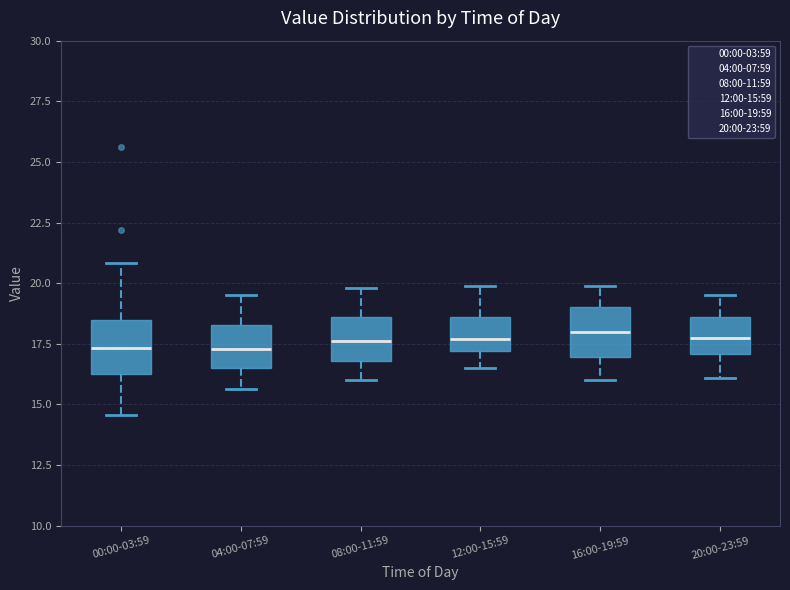

Reading left to right, transcribe this box plot: for each box, give where its median line is, the range the box spans, and where its two whiskers end, as read against the y-axis. The values are not printed on the chart, so give them approximately, as read against the axis.

00:00-03:59: median 17.5, box 16.0 to 18.5, whiskers 14.5 to 21.0
04:00-07:59: median 17.5, box 16.5 to 18.5, whiskers 15.5 to 19.5
08:00-11:59: median 17.5, box 17.0 to 18.5, whiskers 16.0 to 20.0
12:00-15:59: median 17.5, box 17.0 to 18.5, whiskers 16.5 to 20.0
16:00-19:59: median 18.0, box 17.0 to 19.0, whiskers 16.0 to 20.0
20:00-23:59: median 18.0, box 17.0 to 18.5, whiskers 16.0 to 19.5